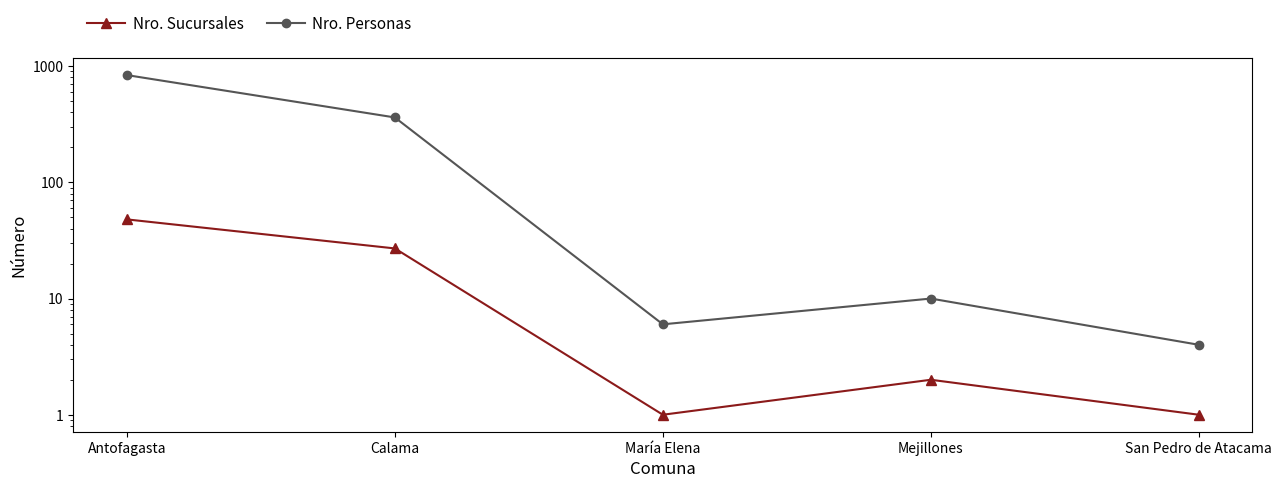

Which has a higher value, Mejillones or Antofagasta?

Antofagasta